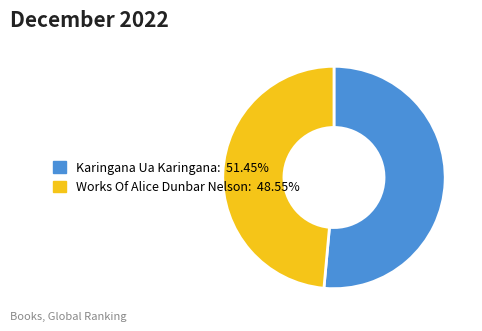

Does any single category account for the majority?

Yes